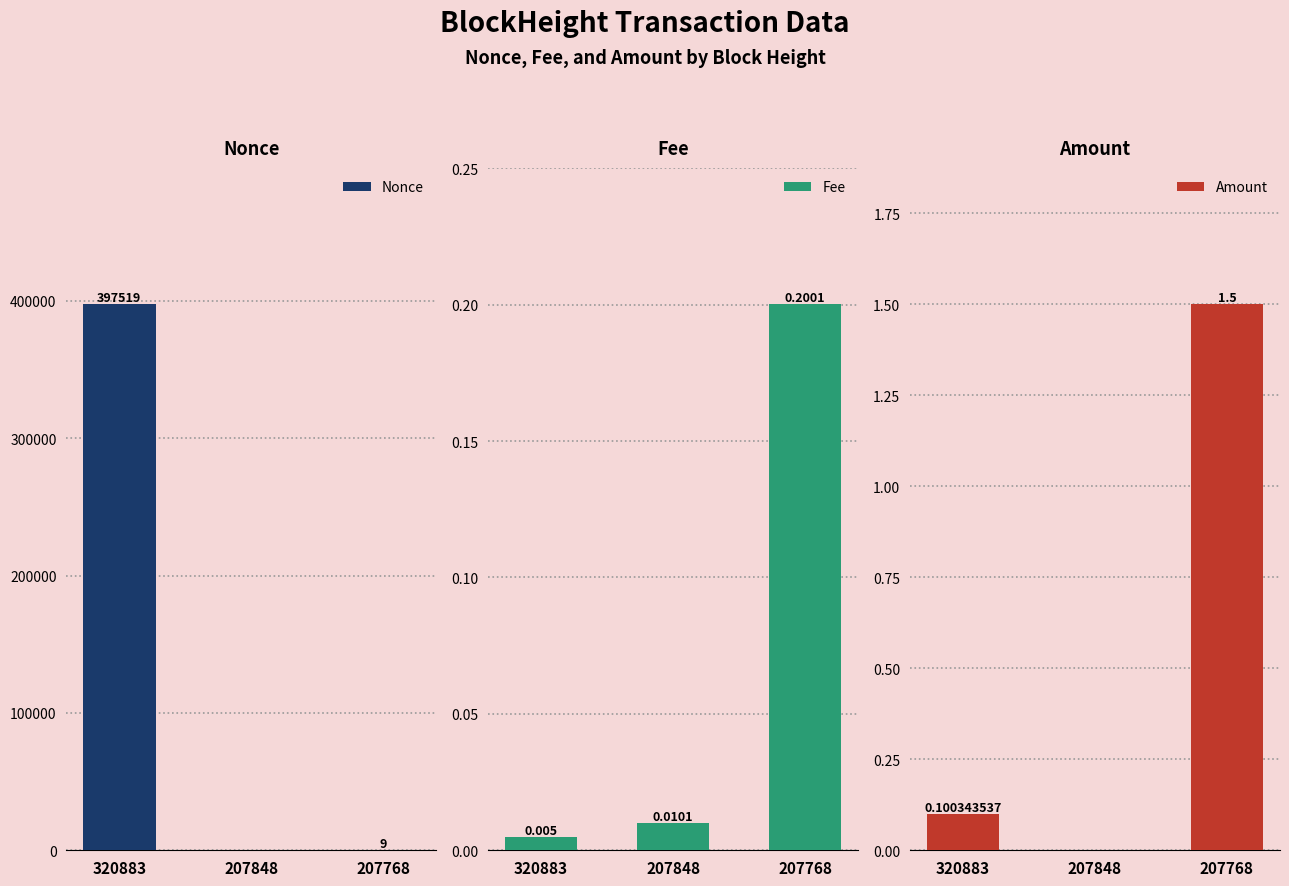

Reading left to right, list all the values displayed in this chart.

Nonce: 397519.0	0.0	9.0
Fee: 0.0	0.0	0.2
Amount: 0.1	0.0	1.5